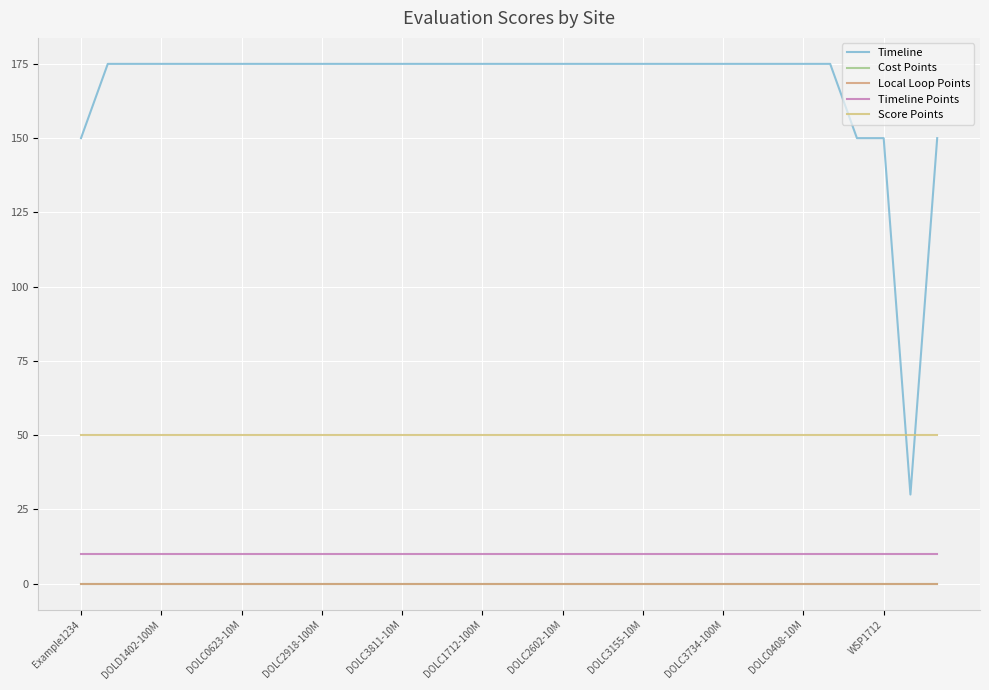

Which series has the widest spread of values?

Timeline